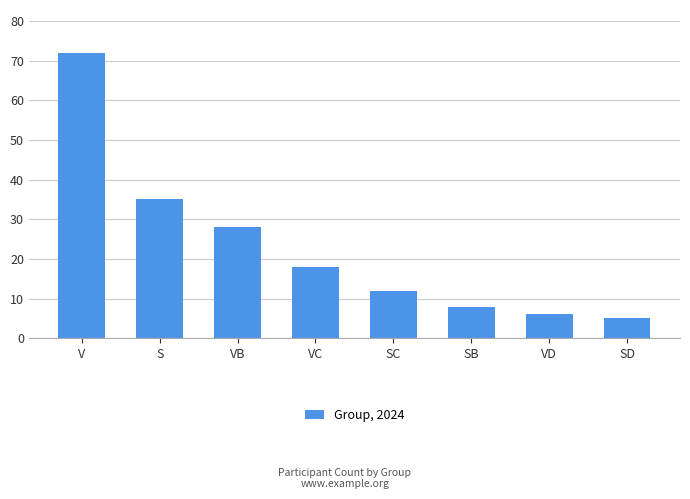

What is the greatest value displayed?

72